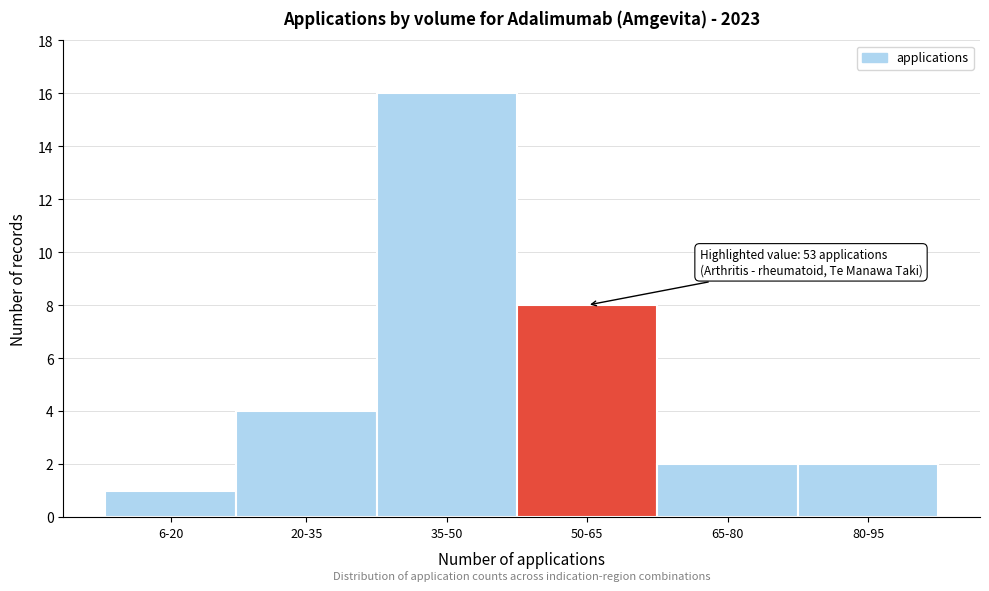

Reading left to right, transcribe all the data shown in this chart.

6-20=1	20-35=4	35-50=16	50-65=8	65-80=2	80-95=2